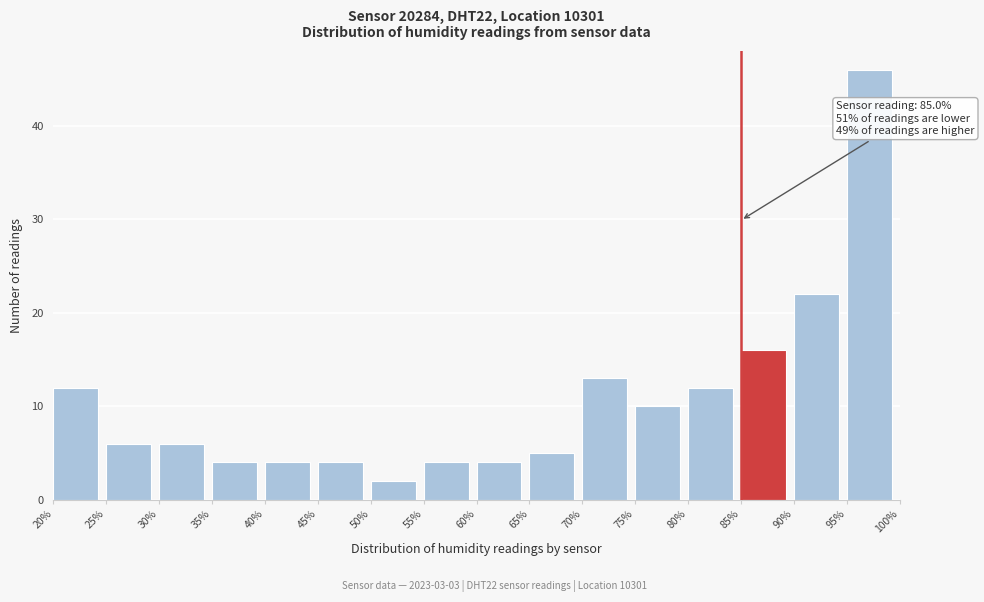

Which range on the x-axis has the tallest bar?

95% to 100%